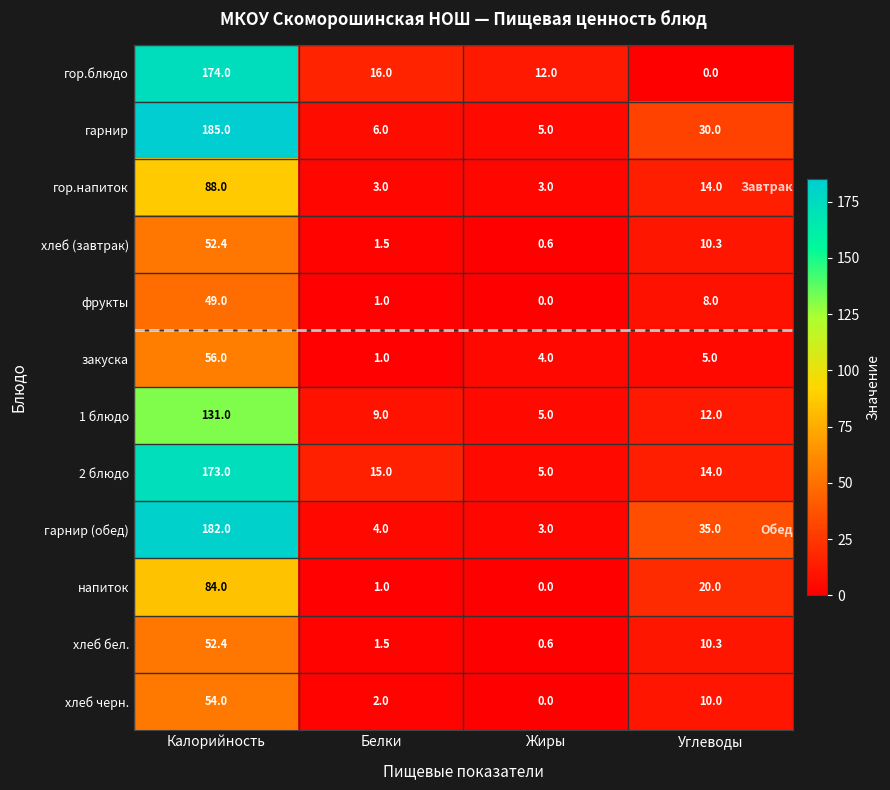

List the labels in order of закуска value, smallest first.

Белки, Жиры, Углеводы, Калорийность